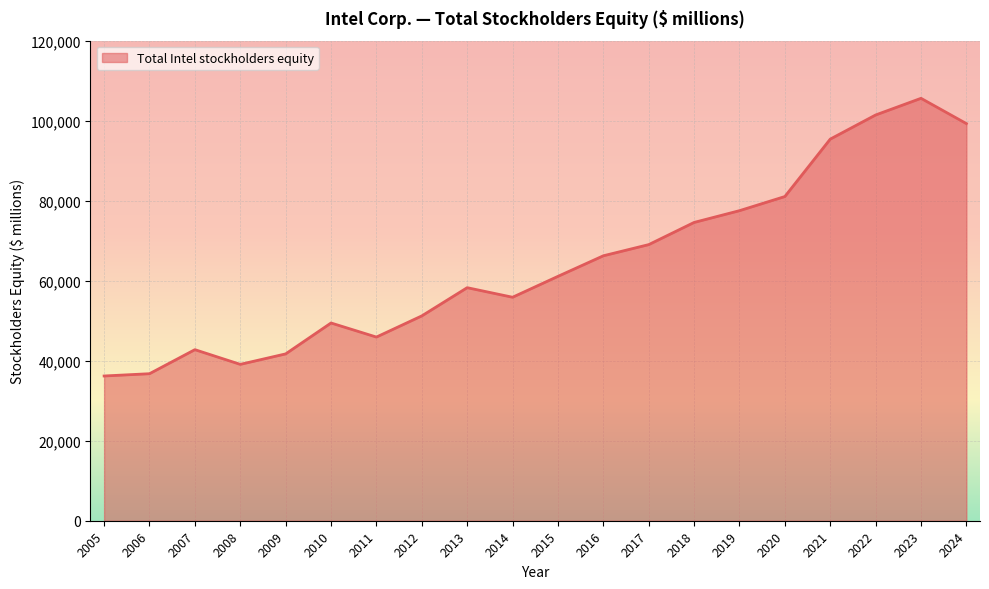

Reading right to left, extract all data points from this chart.

99270	105590	101423	95391	81038	77504	74563	69019	66226	61085	55865	58256	51203	45911	49430	41704	39088	42762	36752	36182